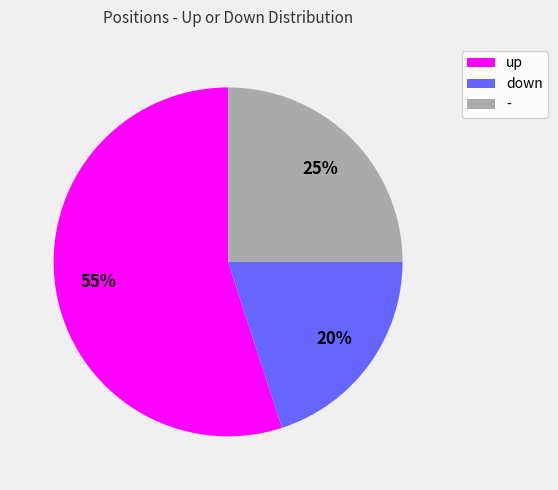

To the nearest percent, what is the combined percentage of down and up?

75%